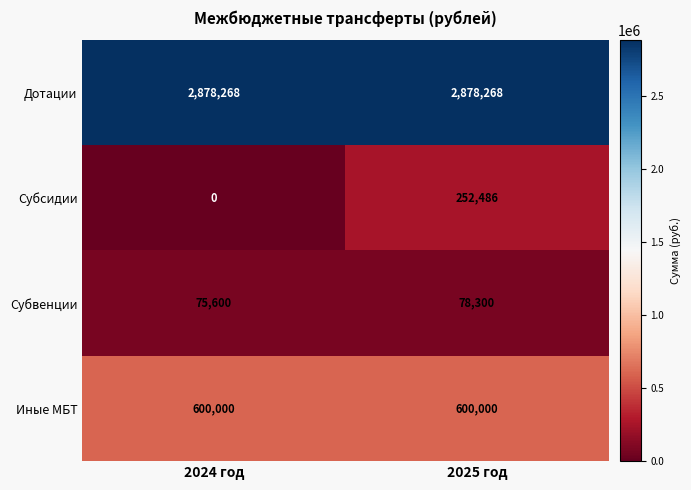

How many distinct data groups are displayed?

4